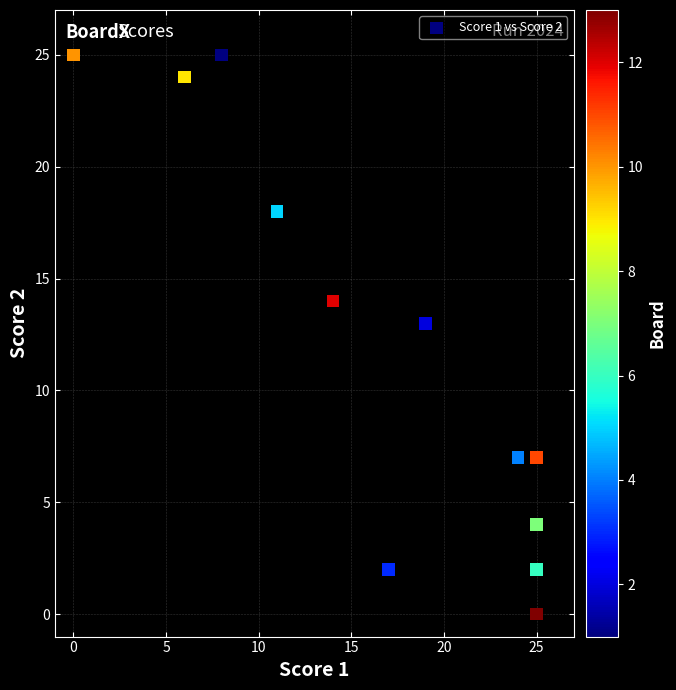

What Y value in the scatter plot is closest to 12?

13